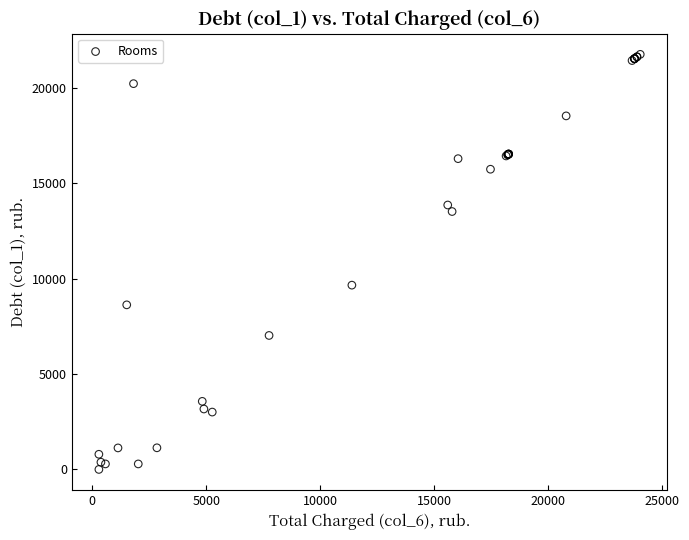

What Y value in the scatter plot is closest to 10882?

9662.1